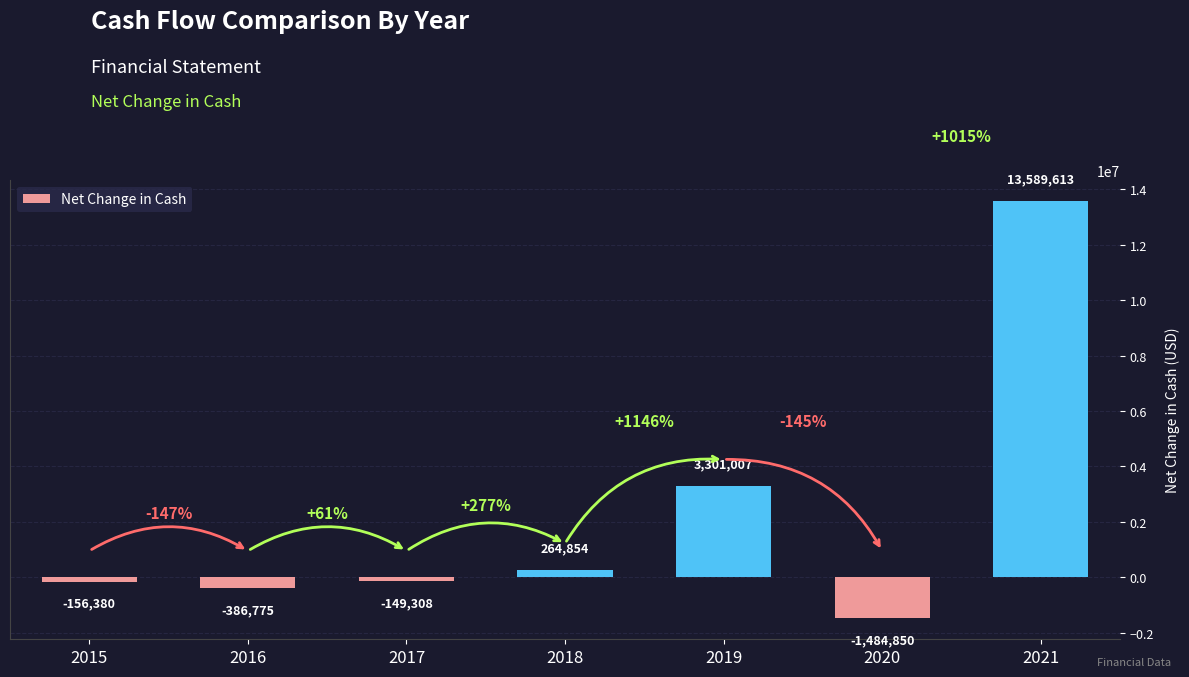

Between 2020 and 2021, which is larger?

2021